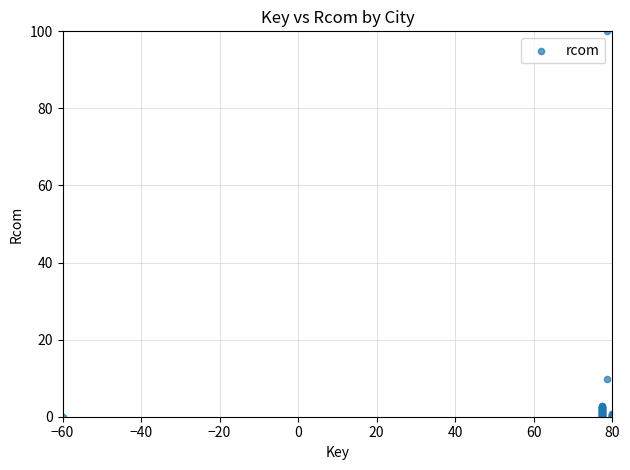

What Y value in the scatter plot is closest to 50?

9.9